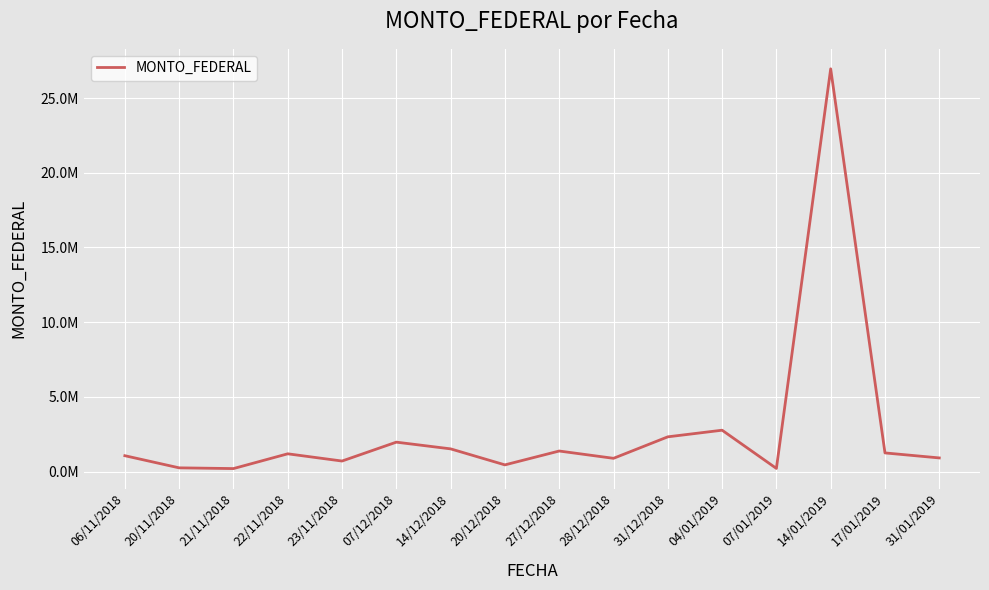

The chart shows a value of 1372057 at 27/12/2018. True or false?

True